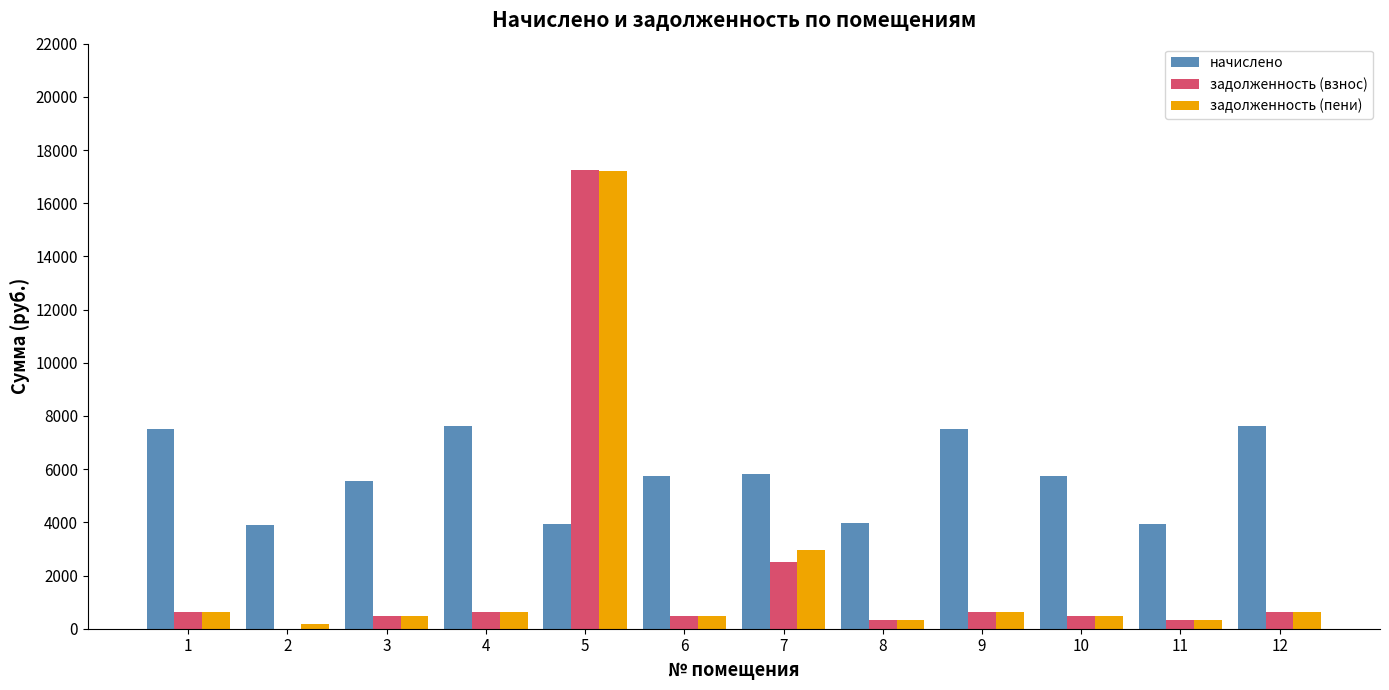

What is the average value of the задолженность (взнос) series?

2028.7